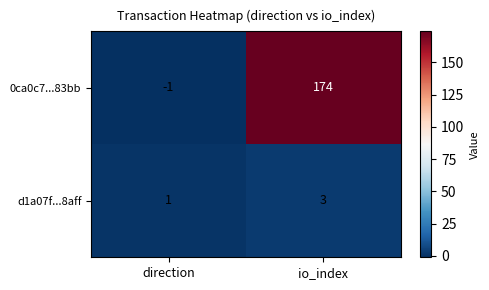

What is the sum of the d1a07f...8aff values at io_index and direction?

4